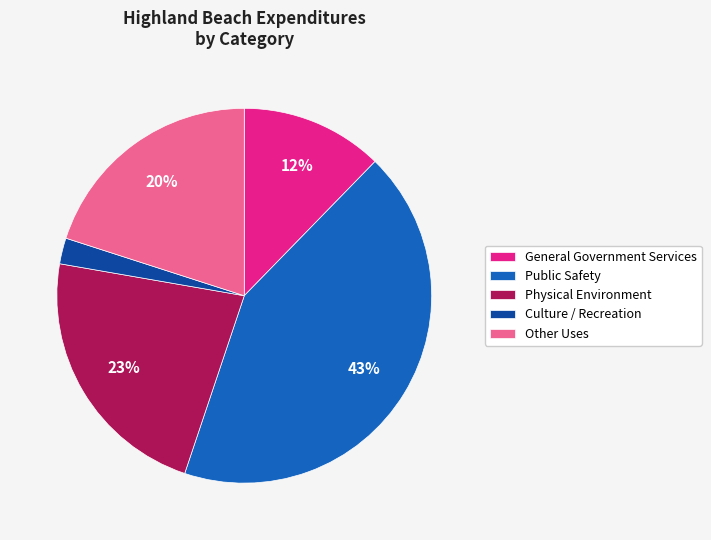

Do Physical Environment and Other Uses together represent more than half of the pie?

No